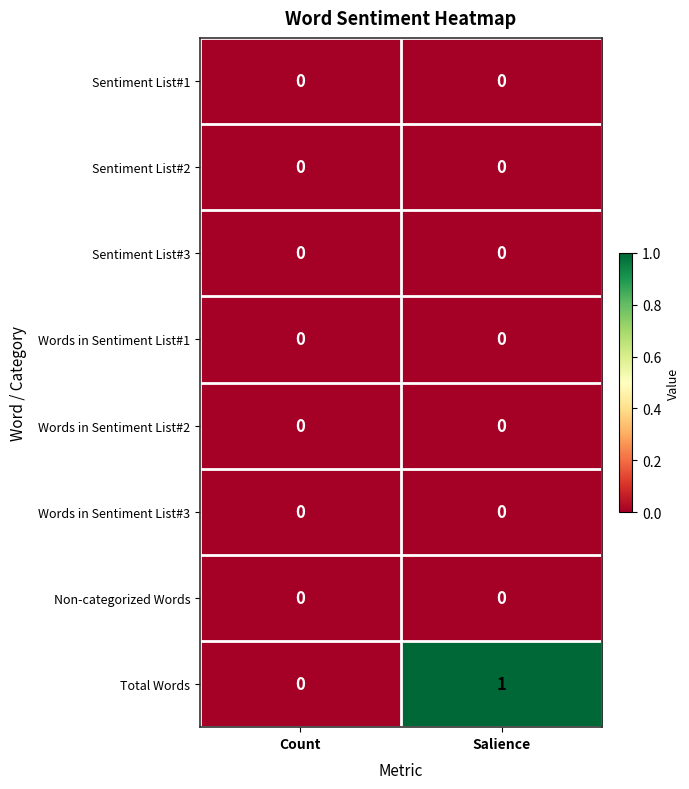

Which series has the largest total across all categories?

Total Words